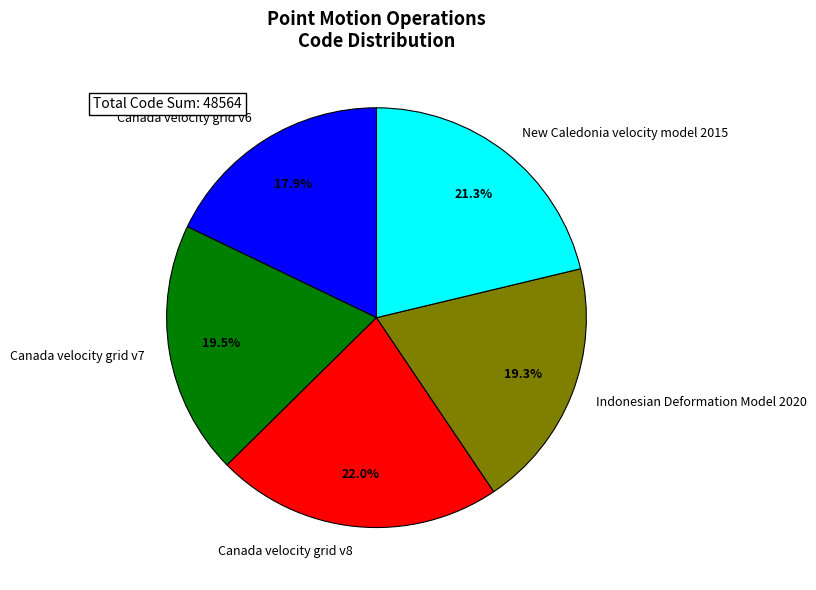

How many slices are in this pie chart?

5